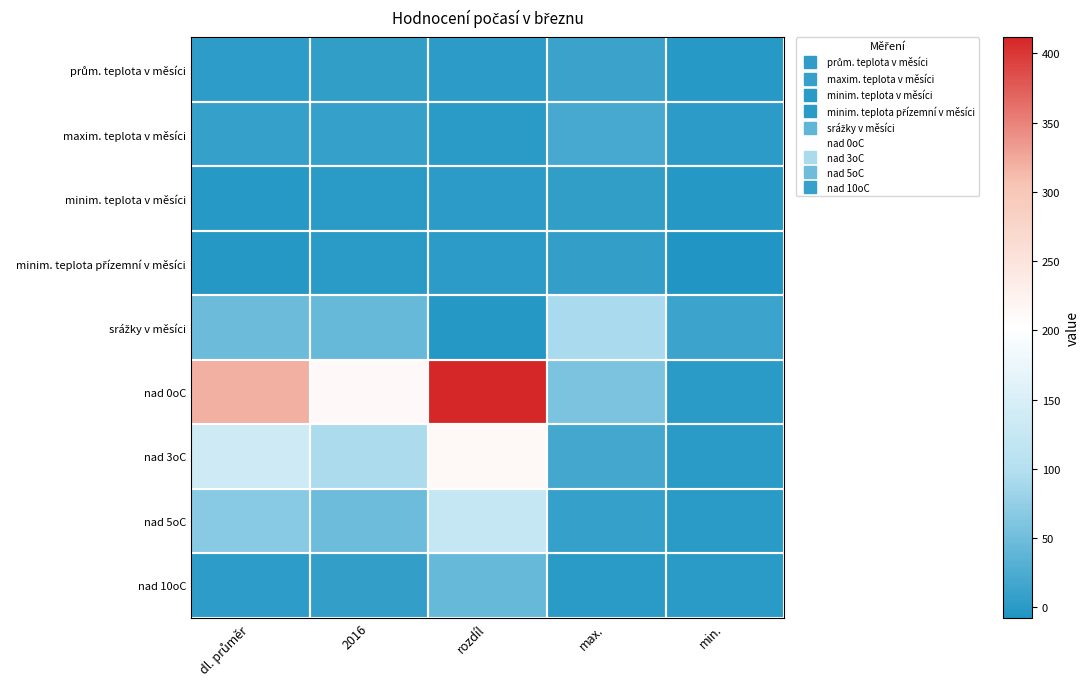

What is the smallest value displayed?

-7.4